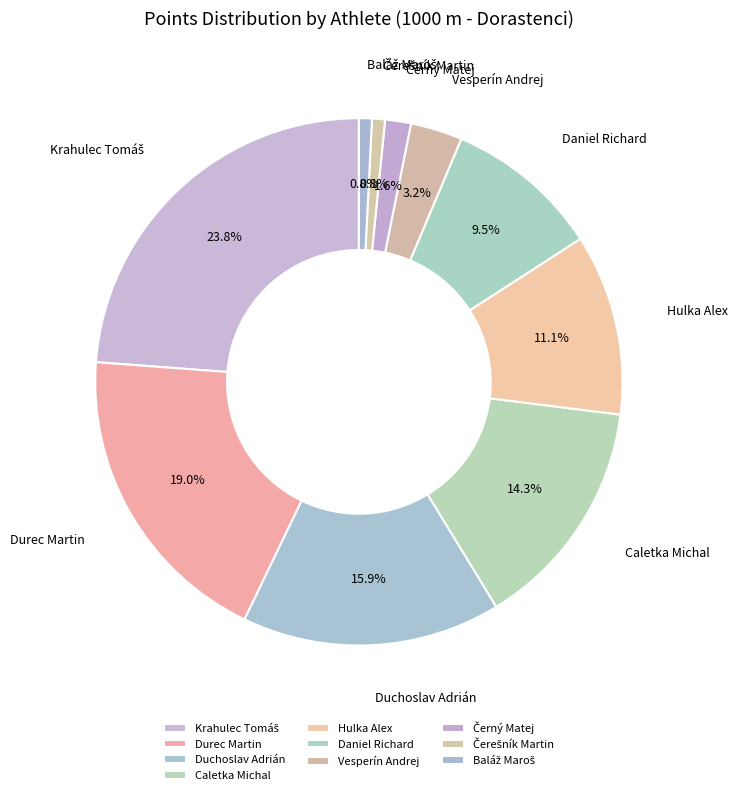

Count the number of slices in the pie.

10